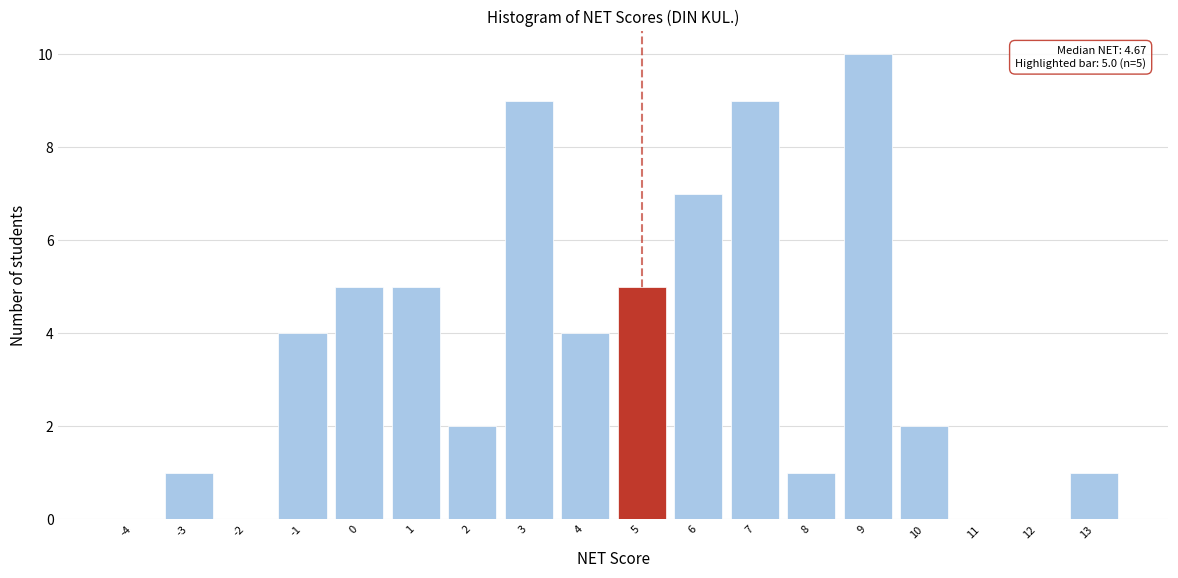

Which range on the x-axis has the tallest bar?

8.5 to 9.5